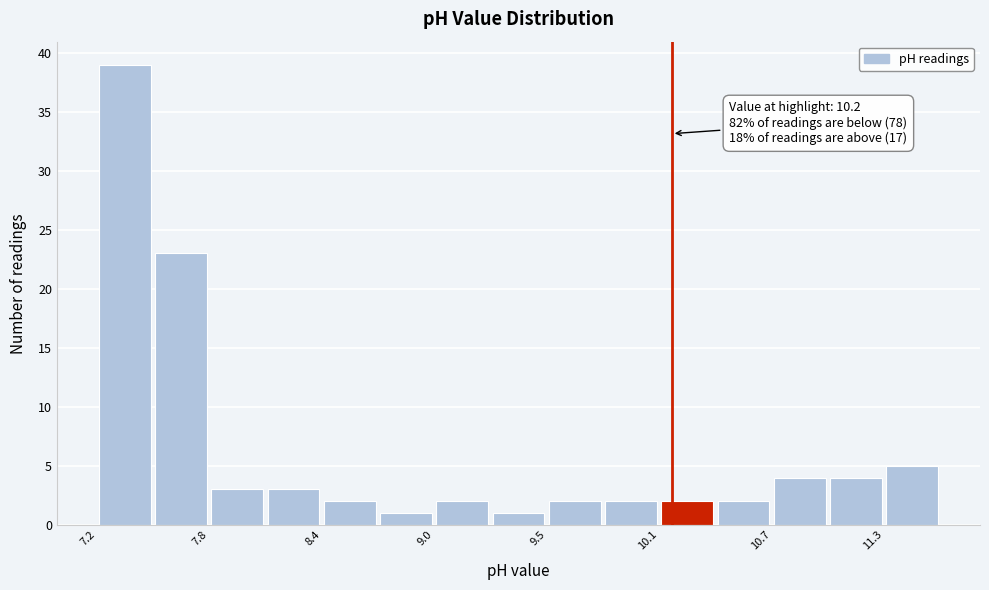

Read against the x-axis, roughly where is the centre of the tallest bar?

7.3